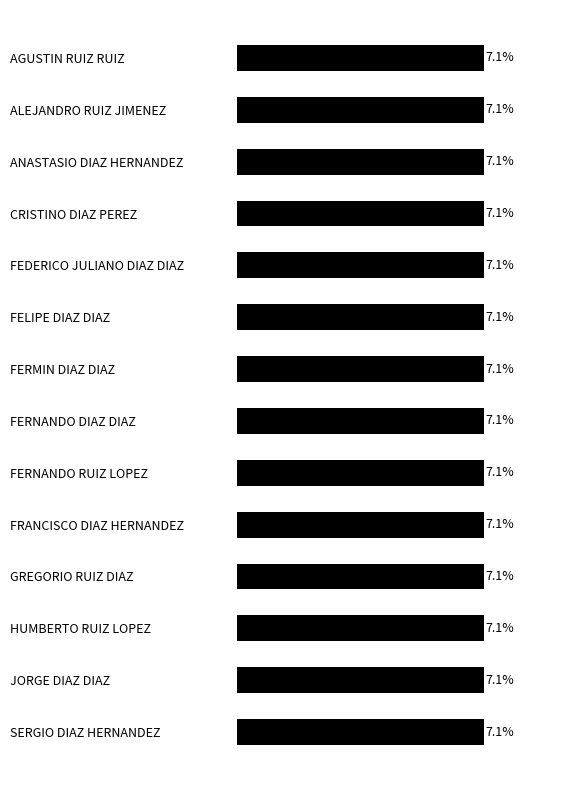

What is the label of the 4th bar from the bottom?

GREGORIO RUIZ DIAZ